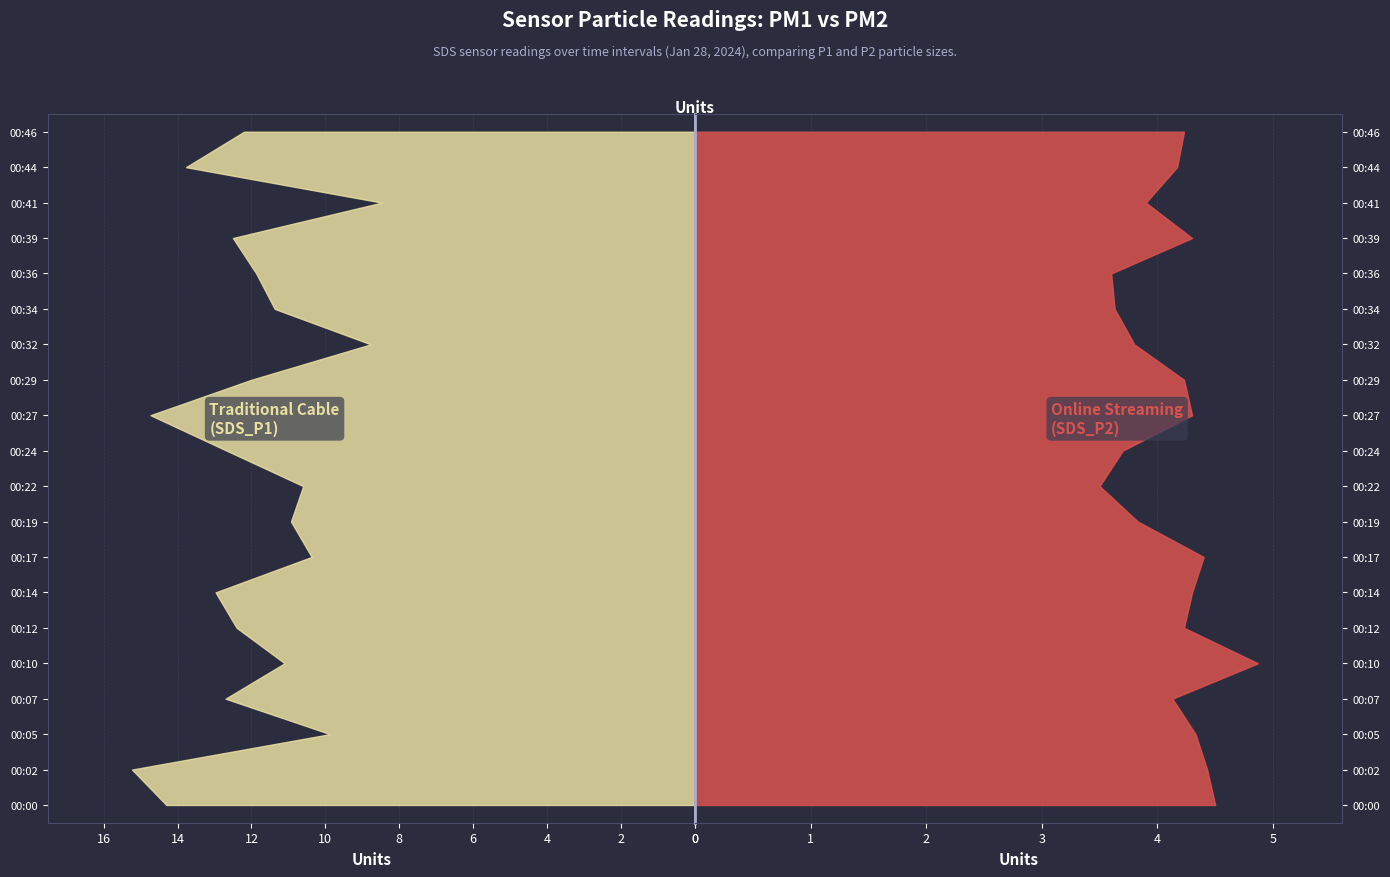

Reading left to right, extract all data points from this chart.

SDS_P1: 14.3	15.2	9.9	12.7	11.1	12.4	13.0	10.4	10.9	10.6	12.7	14.7	12.0	8.8	11.4	11.9	12.5	8.5	13.8	12.2
SDS_P2: 4.5	4.4	4.3	4.1	4.9	4.2	4.3	4.4	3.8	3.5	3.7	4.3	4.2	3.8	3.6	3.6	4.3	3.9	4.2	4.2